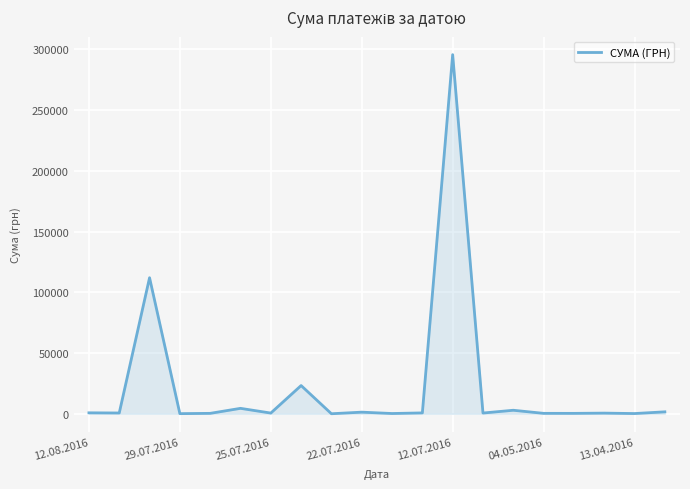

What is the difference between the maximum and minimum values?

295627.4